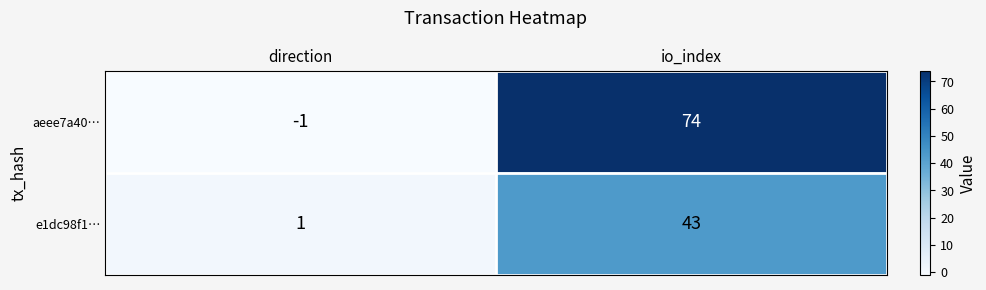

How many data points does each series have?

2